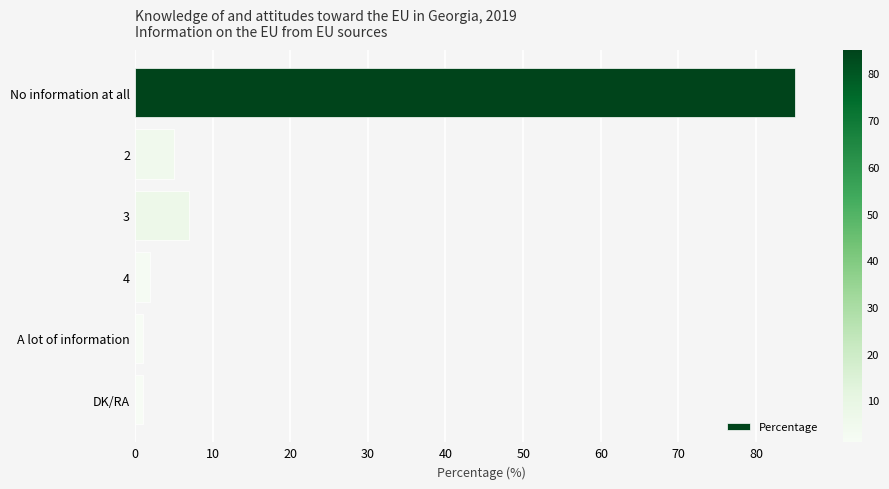

Which category has the highest value across all series?

No information at all